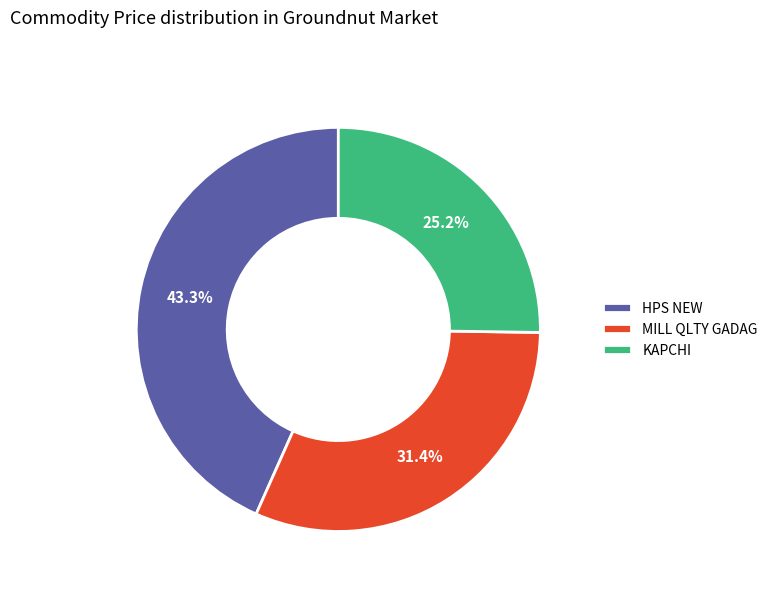

To the nearest percent, what is the average slice percentage?

33%